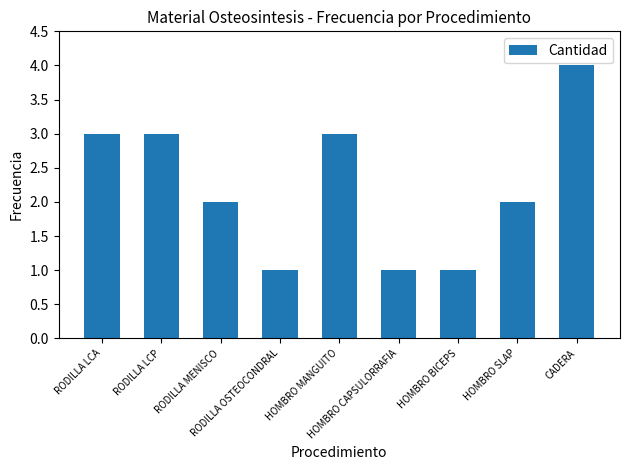

Read the value at RODILLA LCP.

3